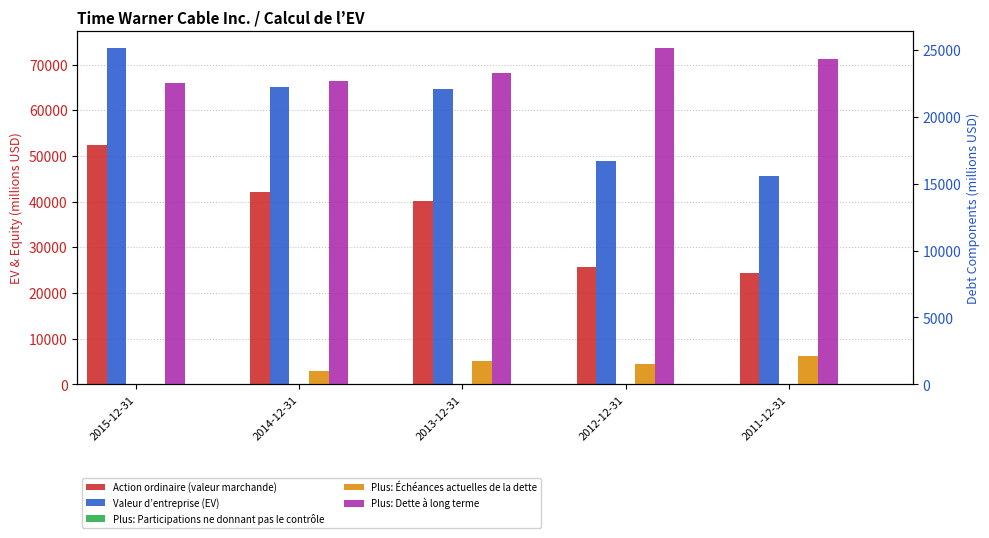

What is the average value of the Plus: Échéances actuelles de la dette series?

1286